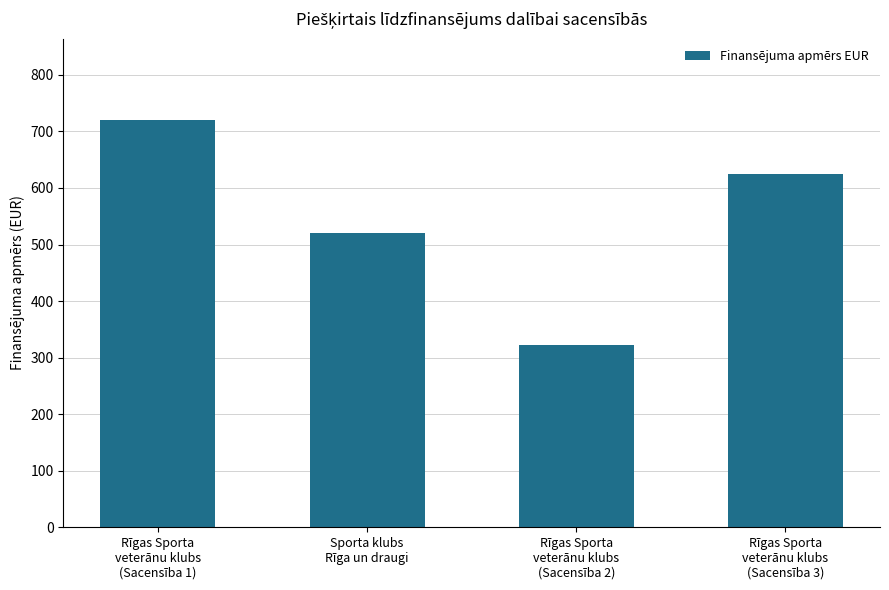

At which label is the value closest to 521?

Sporta klubs
Rīga un draugi